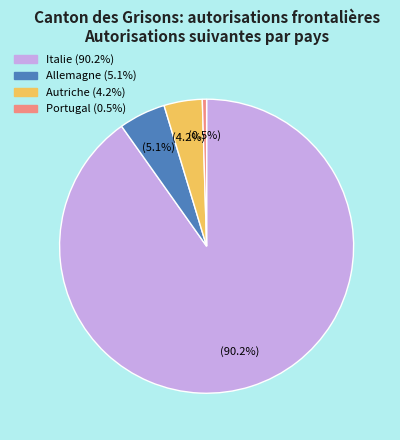

Is there a majority slice in this chart?

Yes